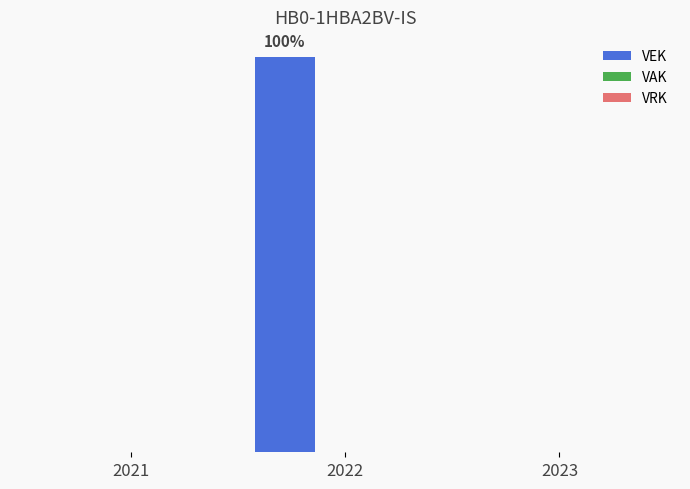

Which label corresponds to the smallest value in the chart?

2021